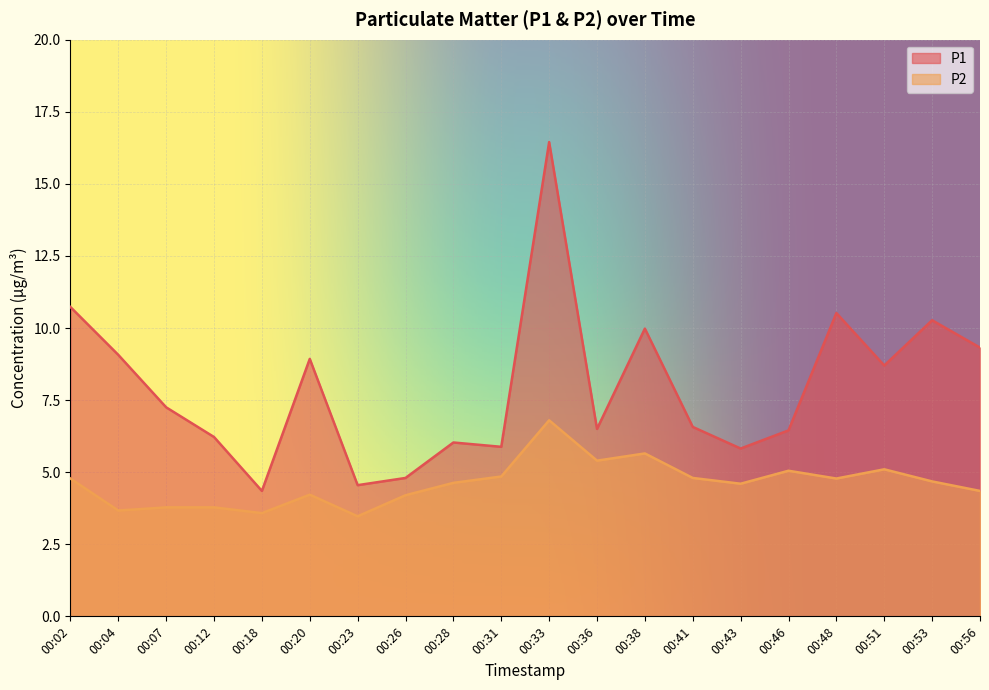

True or false: P1 and P2 intersect in this chart.

False